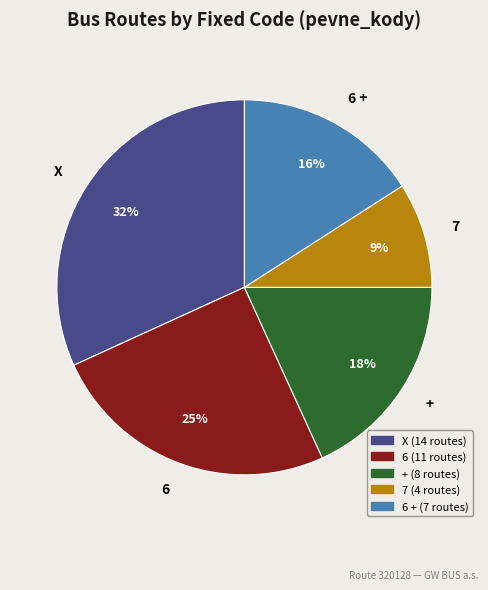

Is the sum of 7 and 6 + greater than half?

No